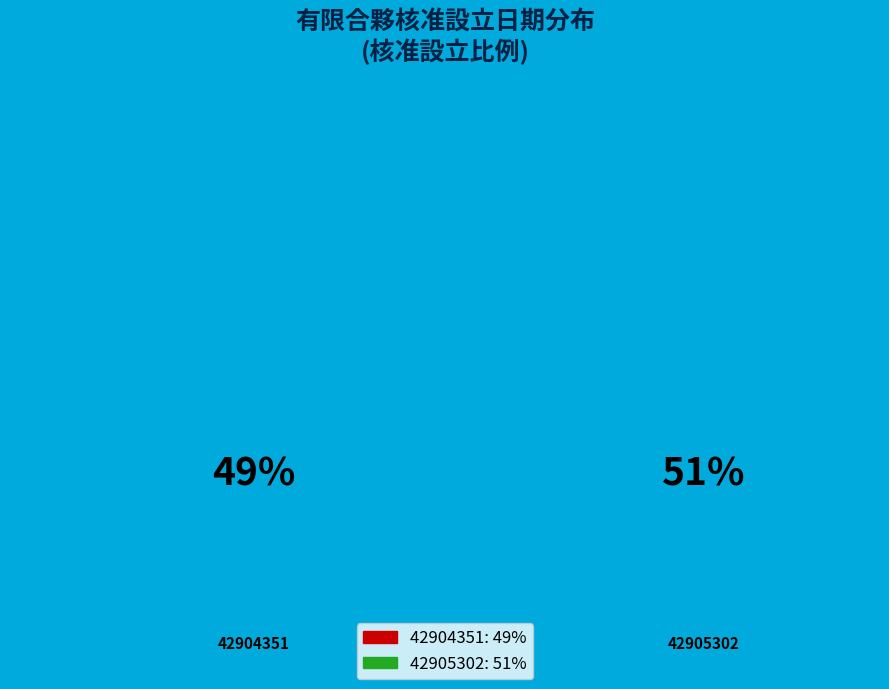

To the nearest percent, what is the combined percentage of 42904351 and 42905302?

100%